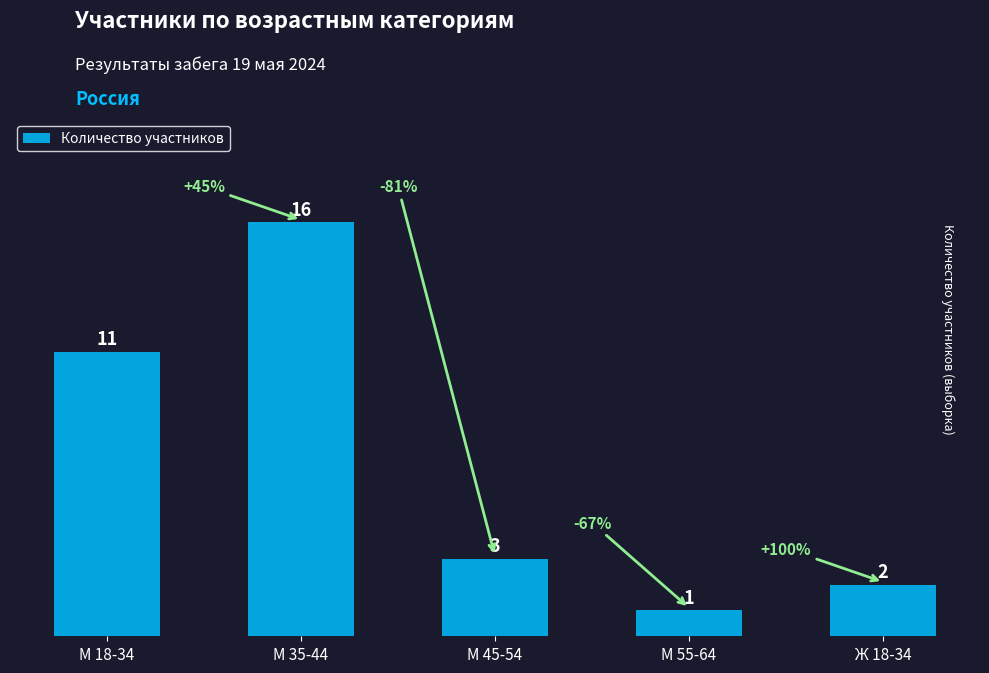

True or false: the data shows 11 at М 18-34.

True